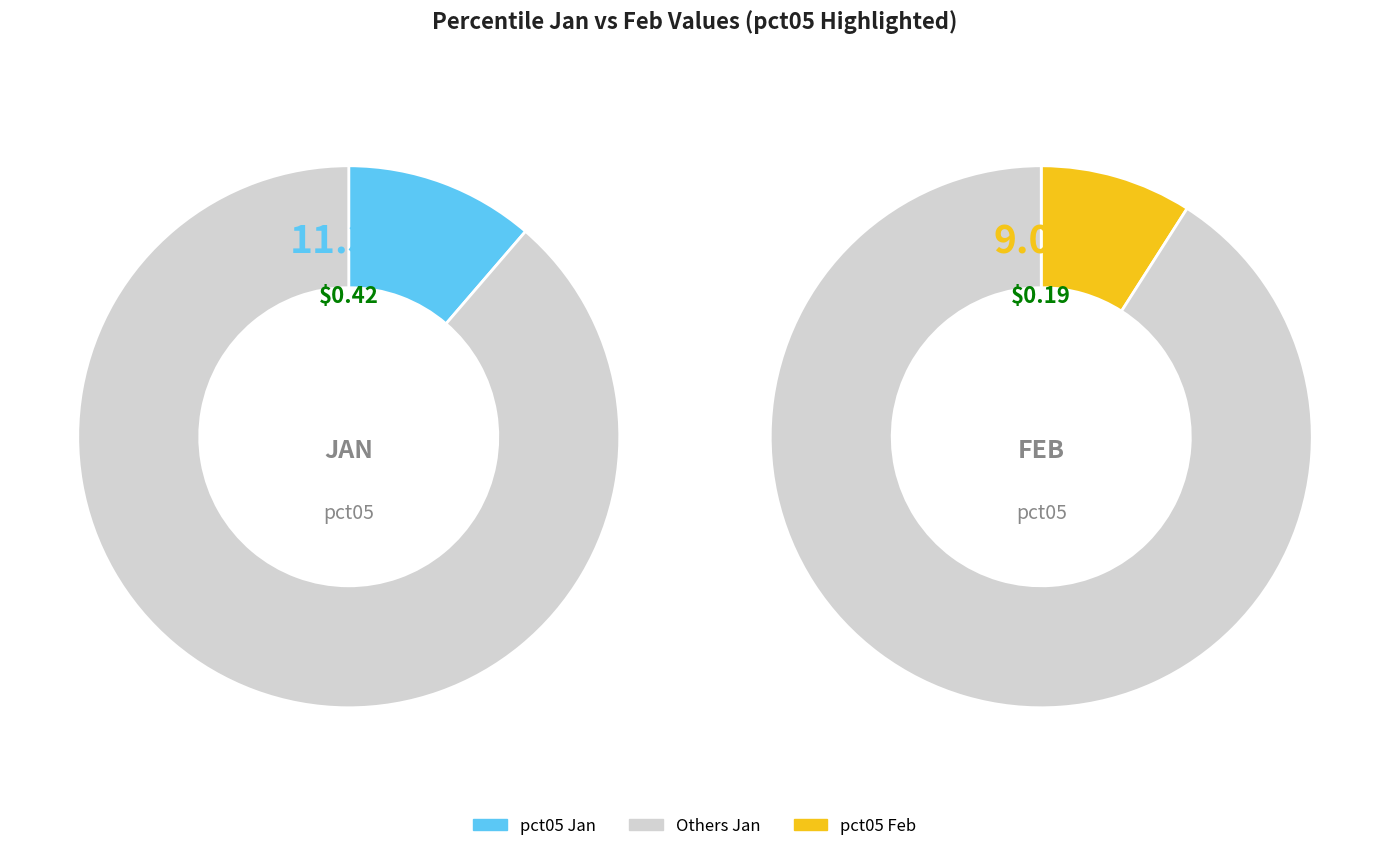

To the nearest percent, what is the average slice percentage?

10%